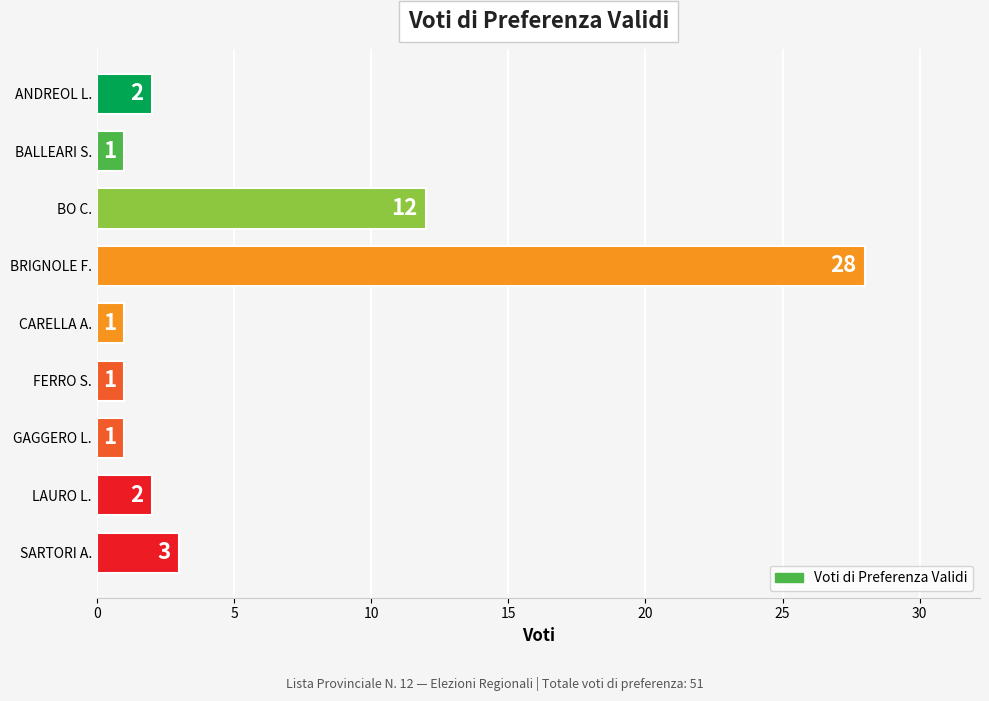

Reading top to bottom, list all the values displayed in this chart.

ANDREOL L.=2	BALLEARI S.=1	BO C.=12	BRIGNOLE F.=28	CARELLA A.=1	FERRO S.=1	GAGGERO L.=1	LAURO L.=2	SARTORI A.=3